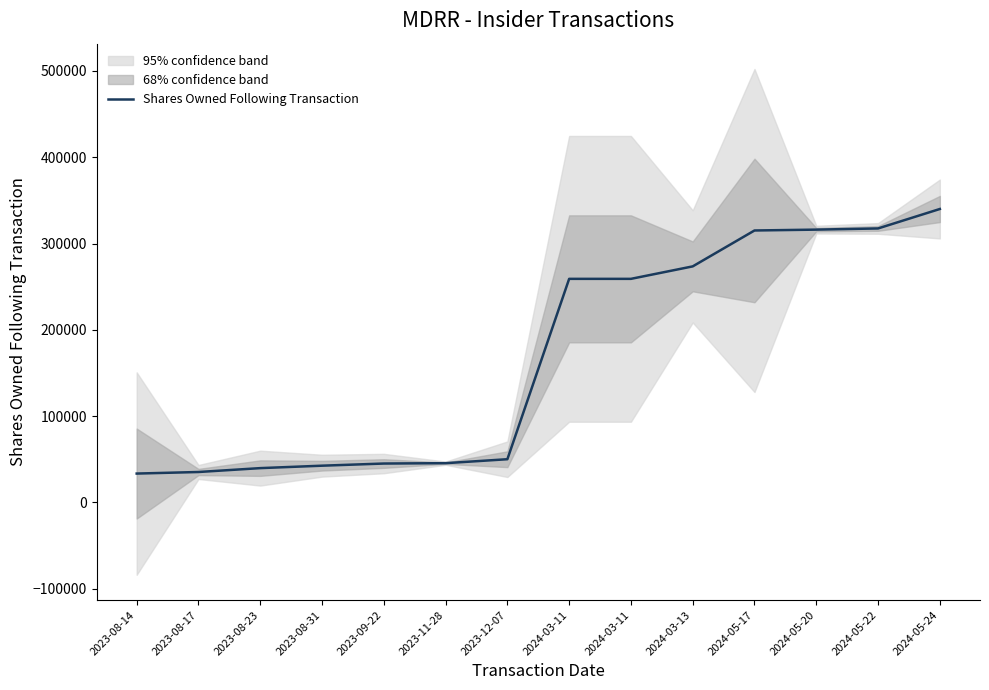

Rank the categories by value from highest to lowest.

2024-05-24, 2024-05-22, 2024-05-20, 2024-05-17, 2024-03-13, 2024-03-11, 2024-03-11, 2023-12-07, 2023-11-28, 2023-09-22, 2023-08-31, 2023-08-23, 2023-08-17, 2023-08-14